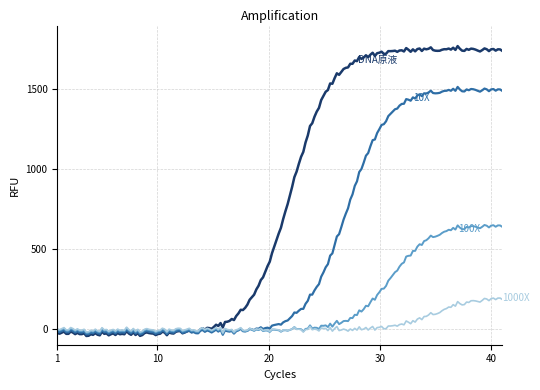

What is the minimum value shown in the chart?

-45.2